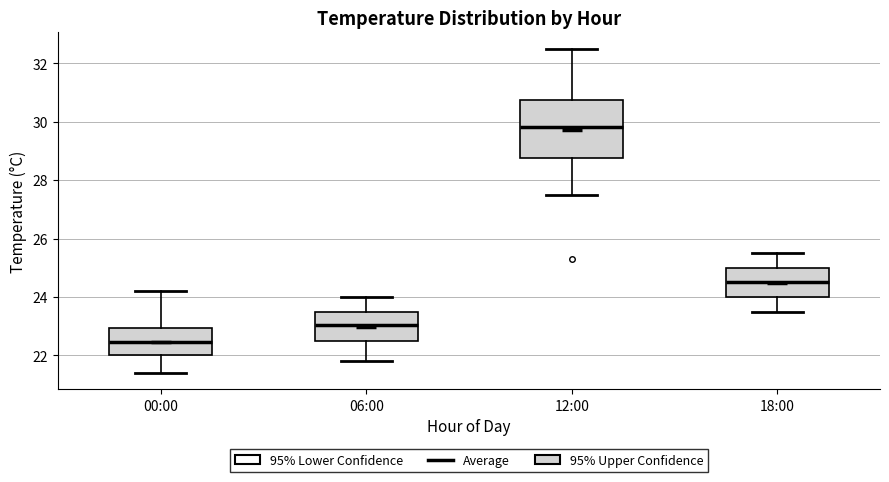

Reading left to right, read every box against the y-axis: the position of its median line, the range the box covers, and the ends of its whiskers. The values are not printed on the chart, so give them approximately, as read against the axis.

00:00: median 22.4, box 22.0 to 23.0, whiskers 21.4 to 24.2
06:00: median 23.0, box 22.6 to 23.4, whiskers 21.8 to 24.0
12:00: median 29.8, box 28.8 to 30.8, whiskers 27.6 to 32.6
18:00: median 24.6, box 24.0 to 25.0, whiskers 23.6 to 25.6